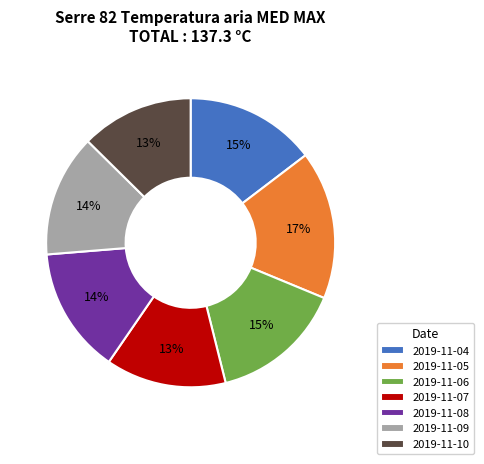

Do 2019-11-07 and 2019-11-05 together represent more than half of the pie?

No